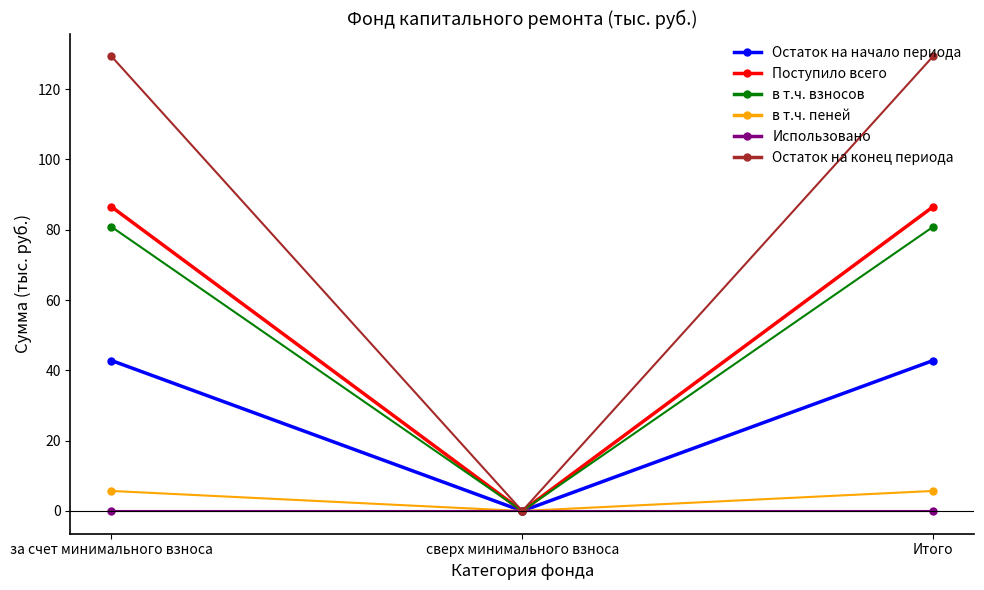

What is the average value of the Остаток на конец периода series?

86.2